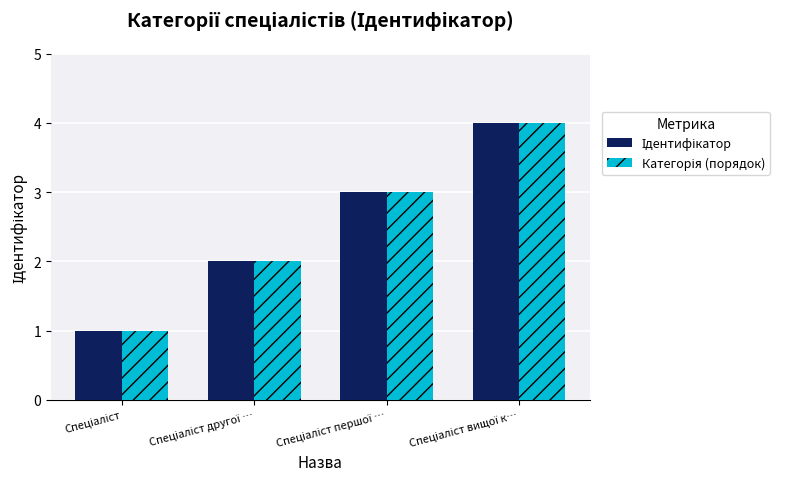

What is the approximate value of Ідентифікатор at Спеціаліст другої …?

2